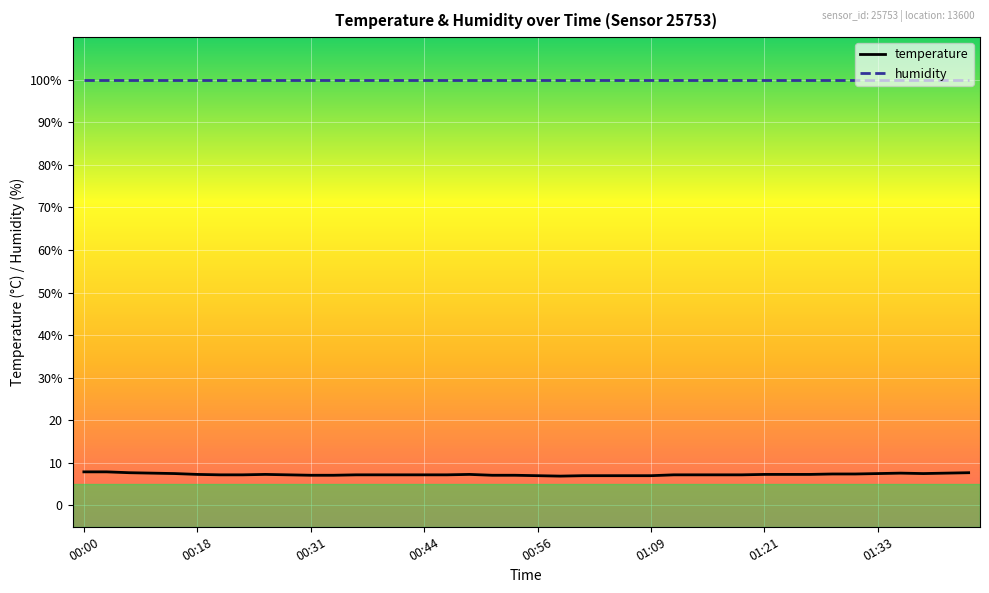

What are all the series names shown in the legend?

temperature, humidity